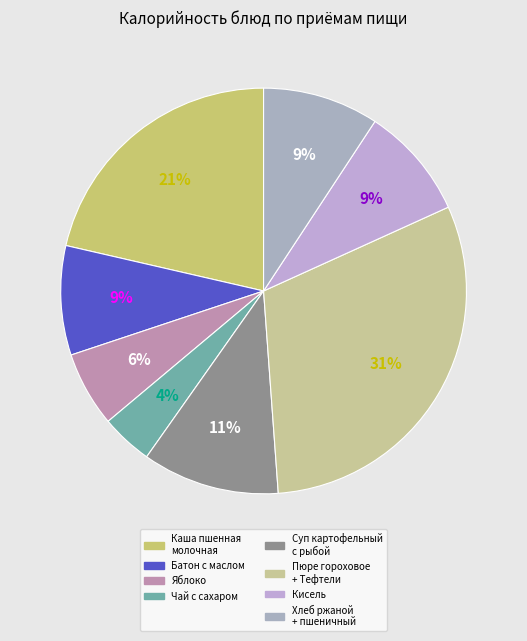

To the nearest percent, what is the difference between the largest and smallest slice percentages?

27%